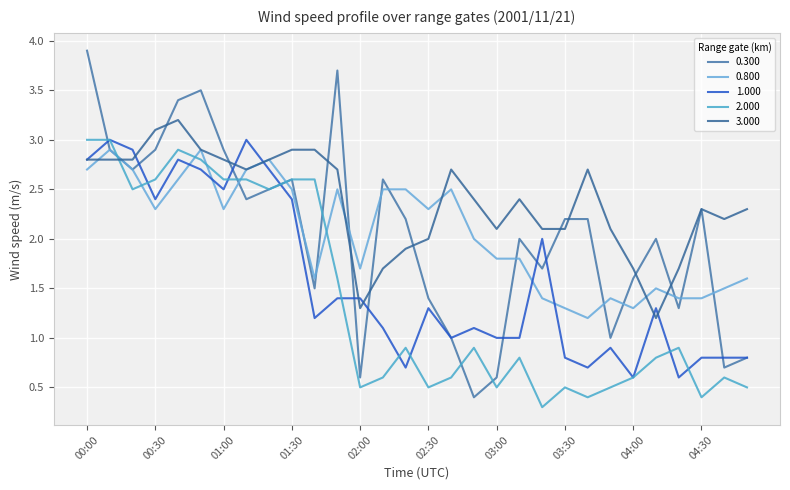

Does the chart have visible grid lines?

Yes